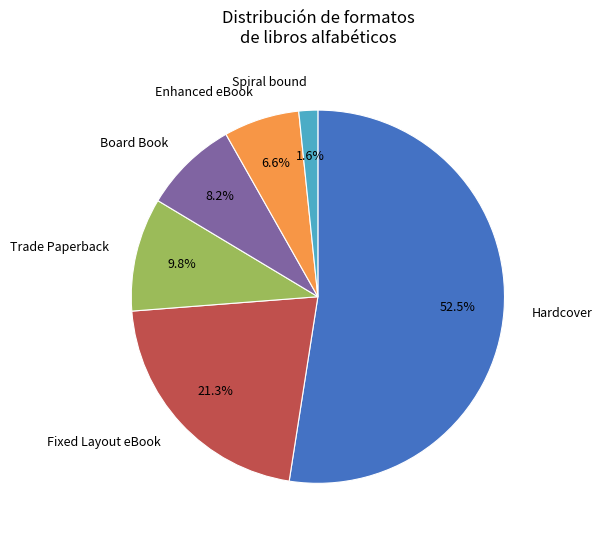

Does any single category account for the majority?

Yes